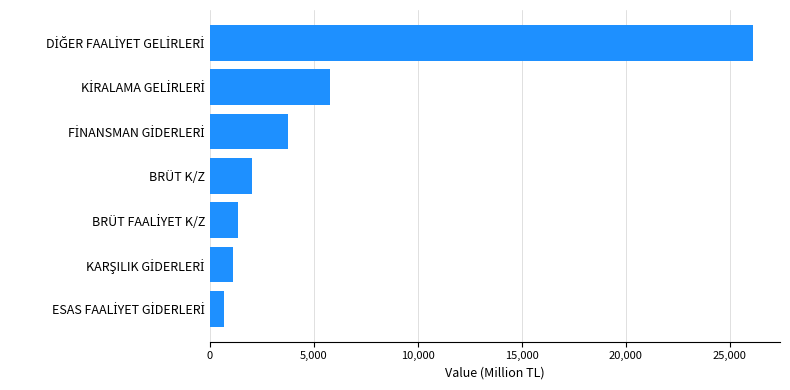

What is the smallest value displayed?

662